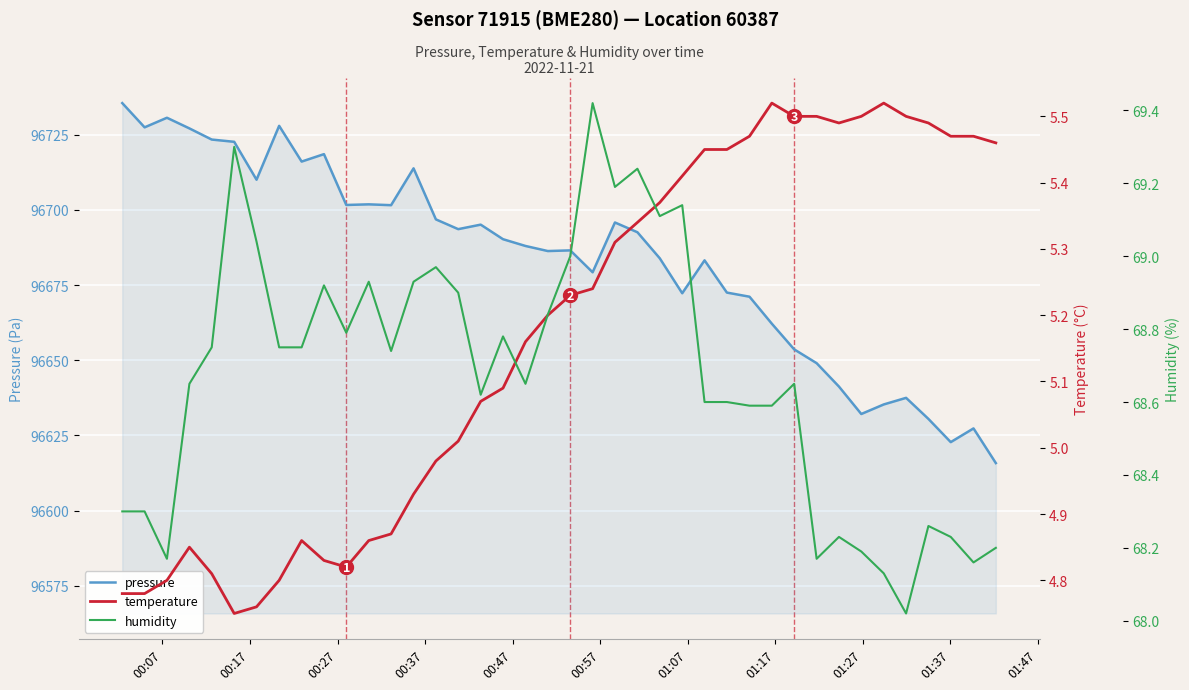

True or false: humidity and temperature cross at least once.

False